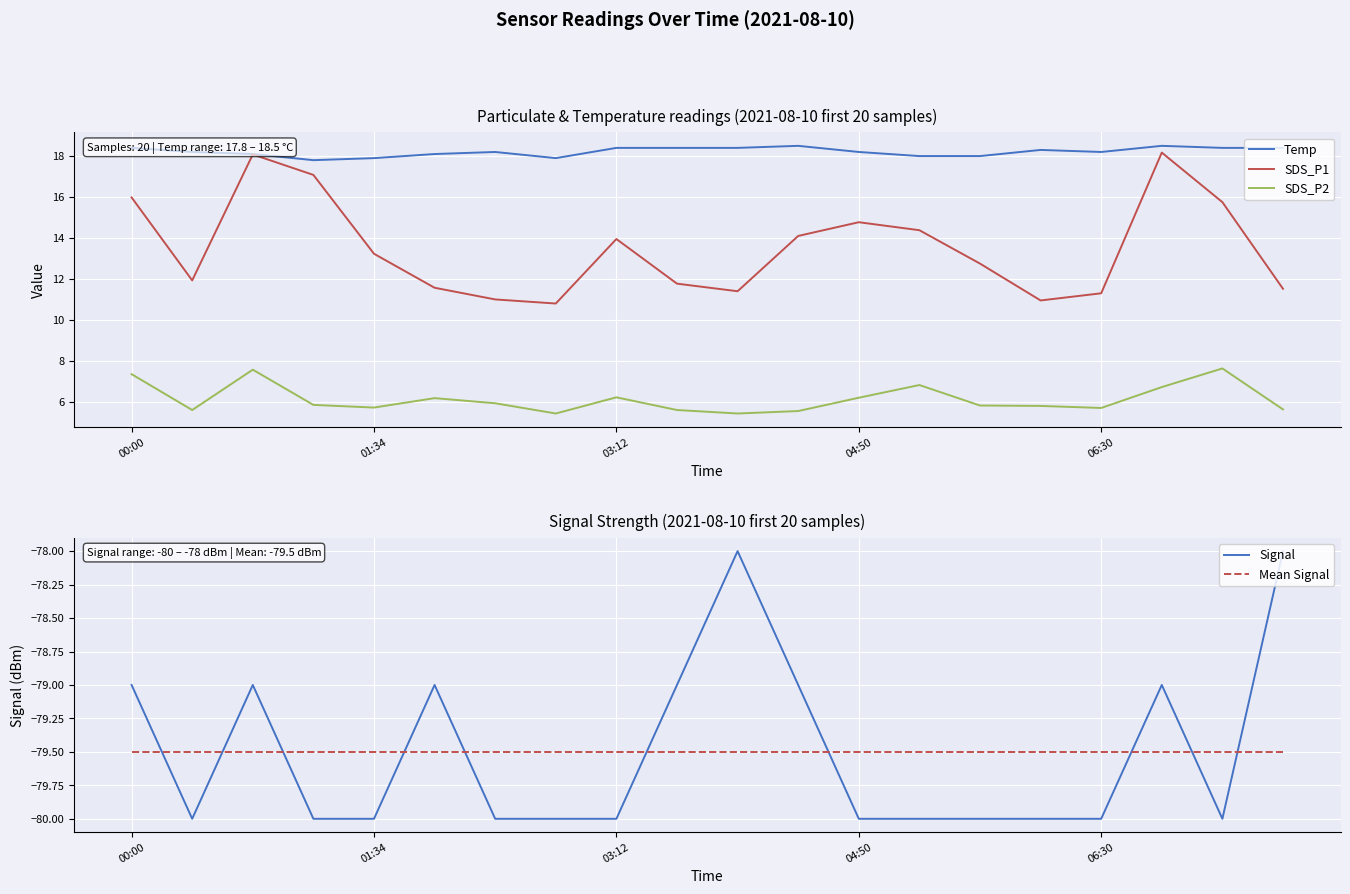

What is the highest value of the Signal series?

-78.0